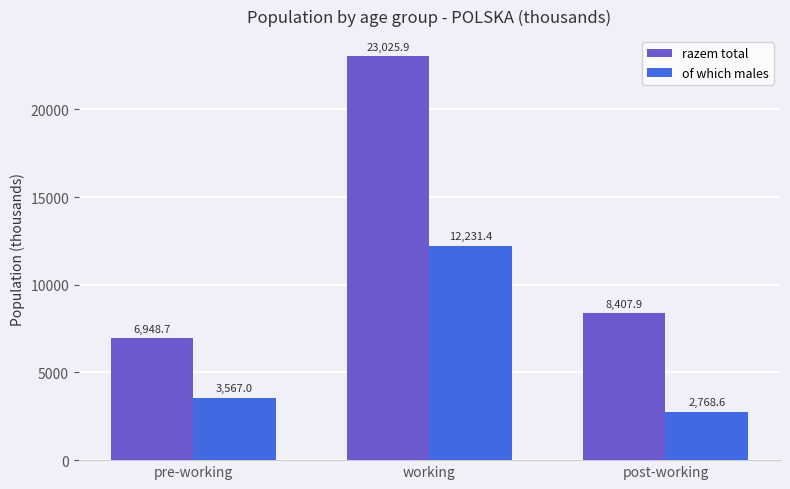

Count the number of data series in this chart.

2